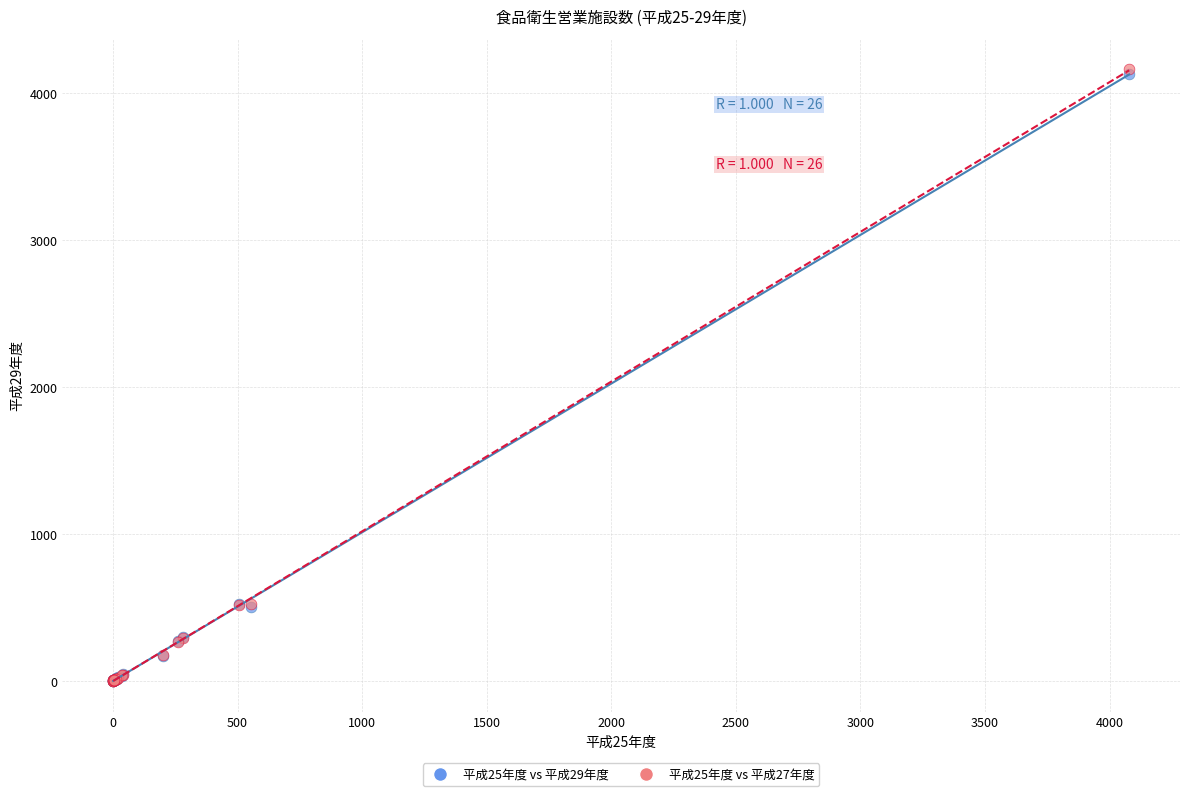

What are all the series names shown in the legend?

平成25年度 vs 平成29年度, 平成25年度 vs 平成27年度